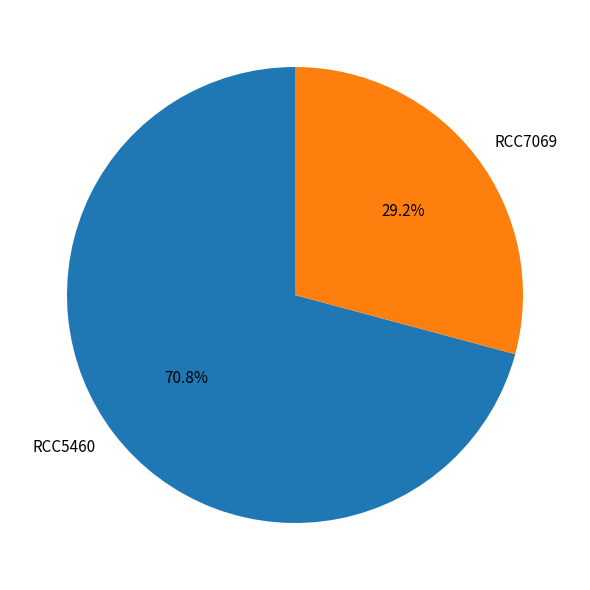

Does RCC7069 account for over 50% of the chart?

No